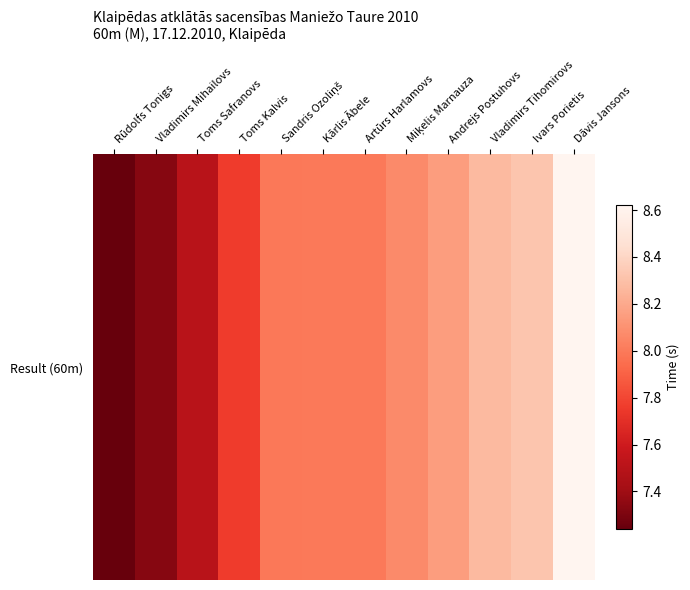

What is the average value?

7.9